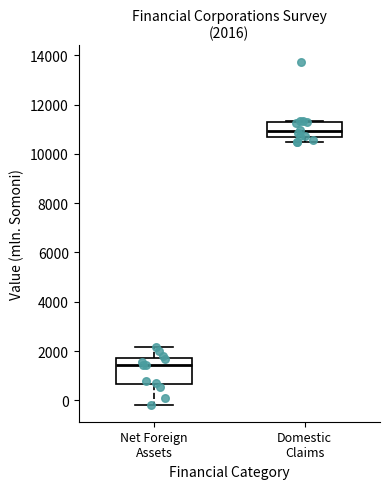

Which box is the tallest, from its lower edge to its upper edge?

Net Foreign Assets